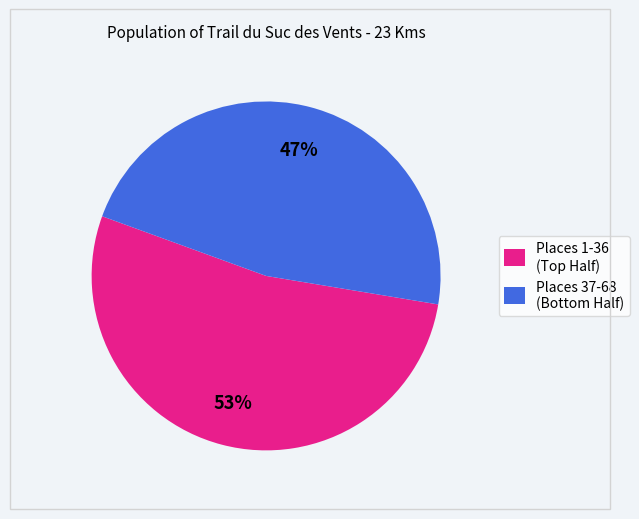

To the nearest percent, what is the difference between the largest and smallest slice percentages?

6%